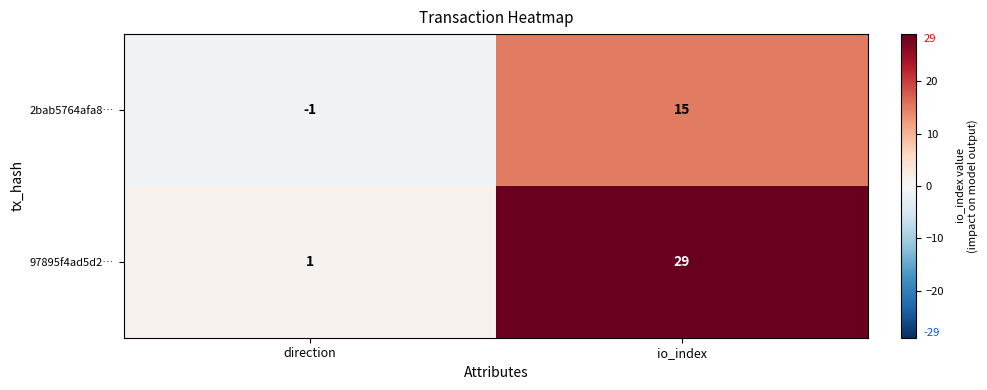

Is it true that 2bab5764afa8… equals -2 at direction?

False